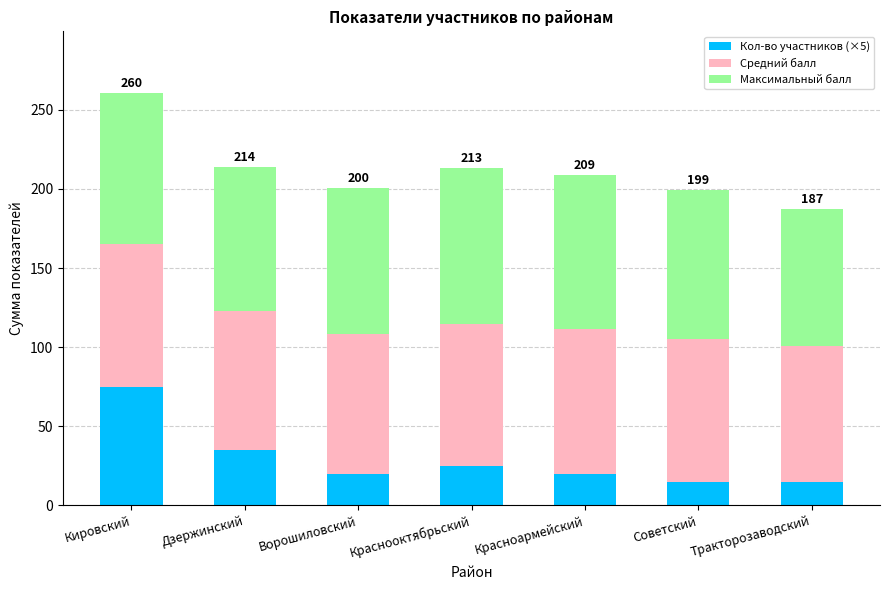

What are all the series names shown in the legend?

Кол-во участников (×5), Средний балл, Максимальный балл